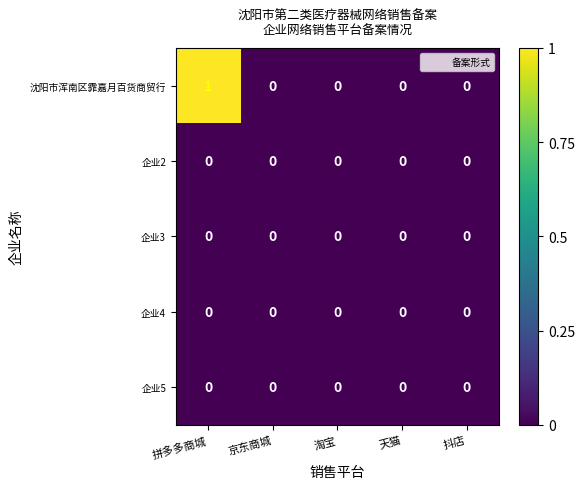

Reading left to right, what are all the values shown in this chart?

沈阳市浑南区霏嘉月百货商贸行: 拼多多商城=1	京东商城=0	淘宝=0	天猫=0	抖店=0
企业2: 拼多多商城=0	京东商城=0	淘宝=0	天猫=0	抖店=0
企业3: 拼多多商城=0	京东商城=0	淘宝=0	天猫=0	抖店=0
企业4: 拼多多商城=0	京东商城=0	淘宝=0	天猫=0	抖店=0
企业5: 拼多多商城=0	京东商城=0	淘宝=0	天猫=0	抖店=0